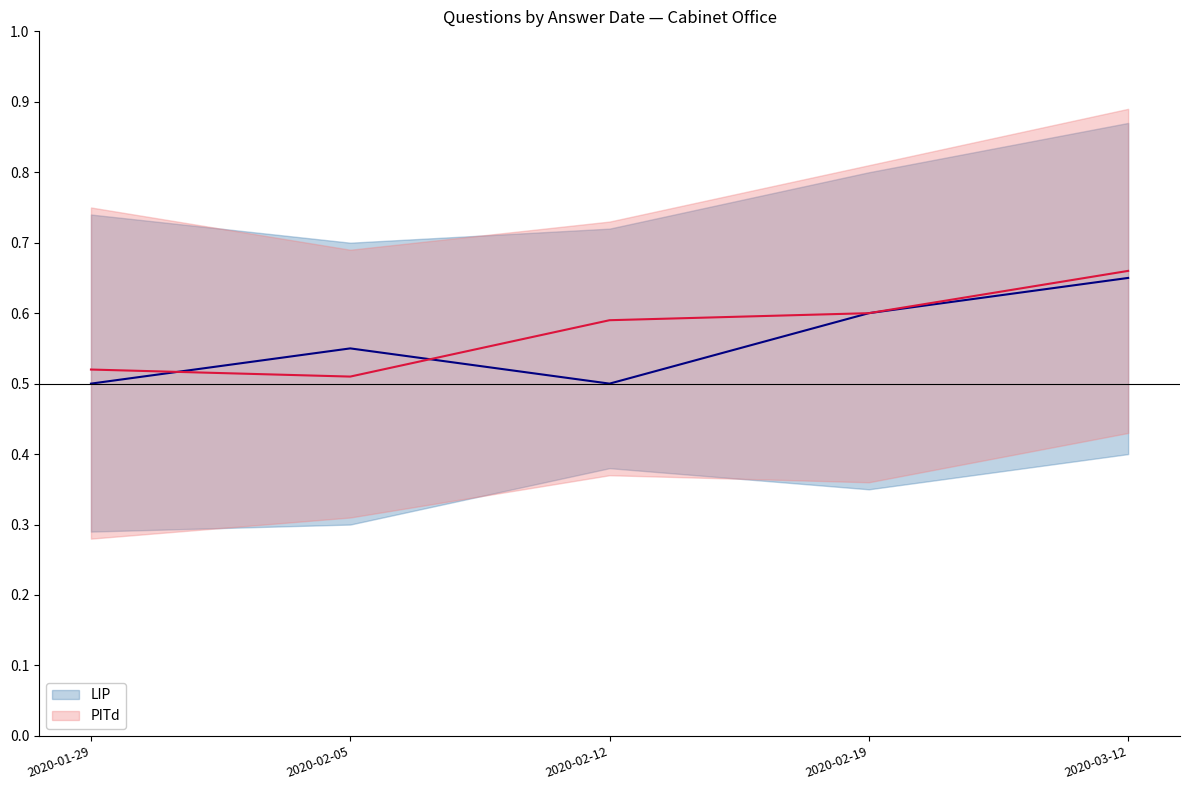

What are all the series names shown in the legend?

LIP, PITd